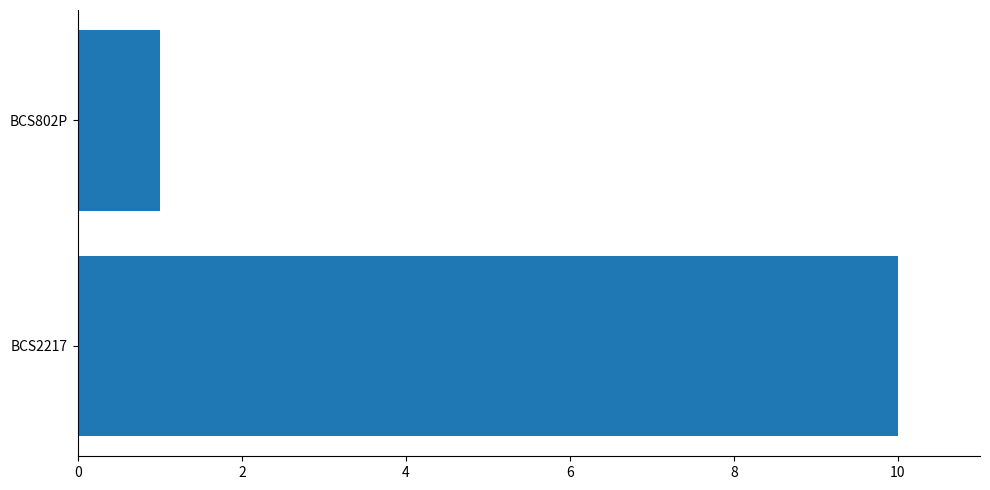

Count the number of categories in the chart.

2